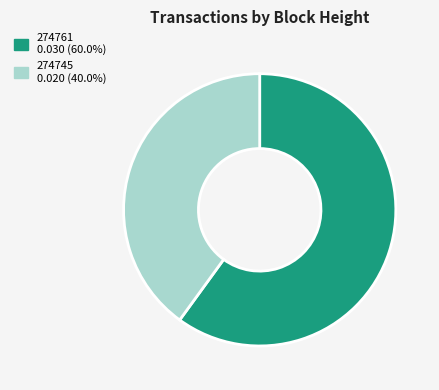

Does 274745 account for over 50% of the chart?

No